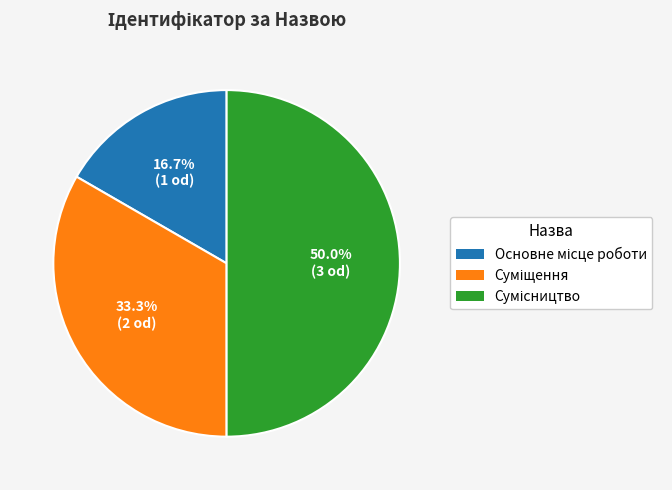

Which category has the biggest portion of the pie?

Сумісництво